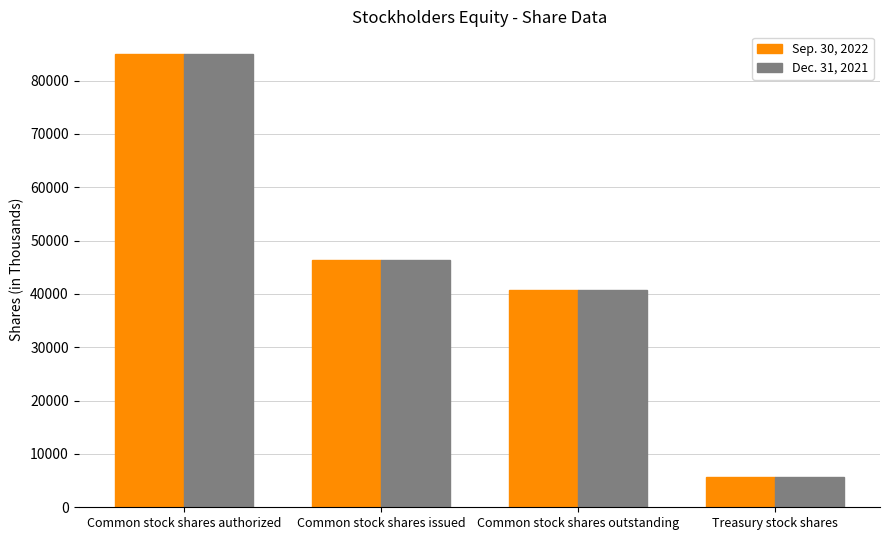

What is the sum of the Sep. 30, 2022 values at Common stock shares outstanding and Common stock shares issued?

87148